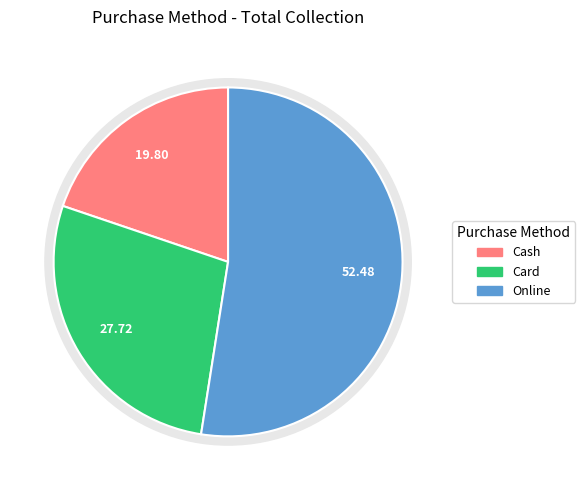

To the nearest percent, what is the difference between the largest and smallest slice percentages?

33%